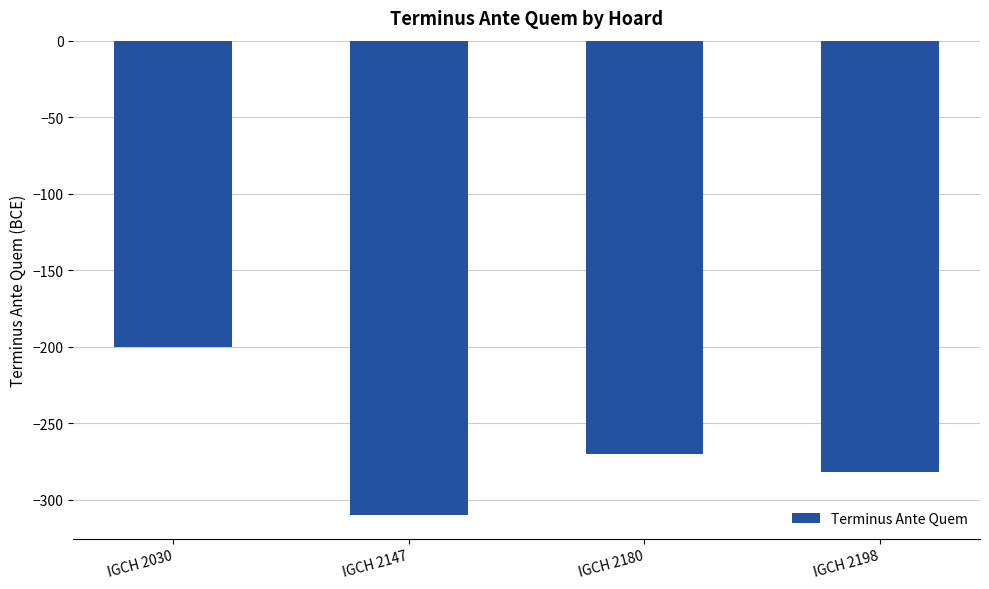

Rank the categories by value from lowest to highest.

IGCH 2147, IGCH 2198, IGCH 2180, IGCH 2030